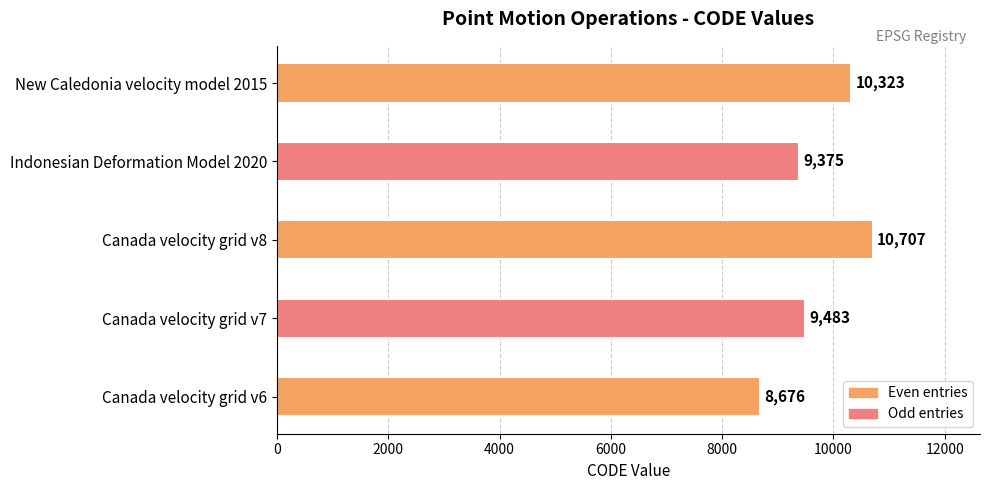

How many data points are less than 9483?

2